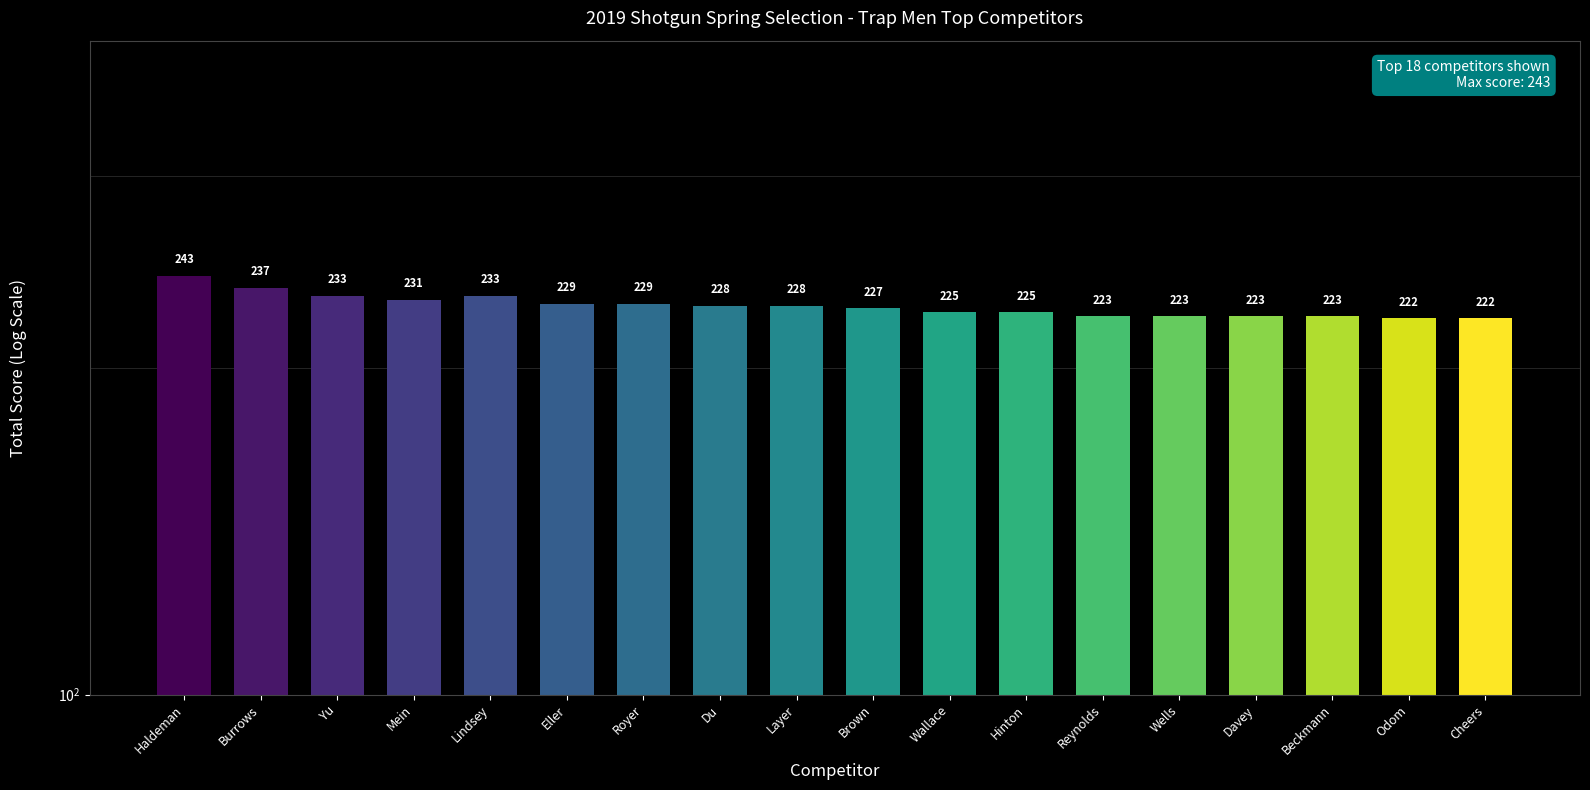

What is the approximate value at Wallace?

225